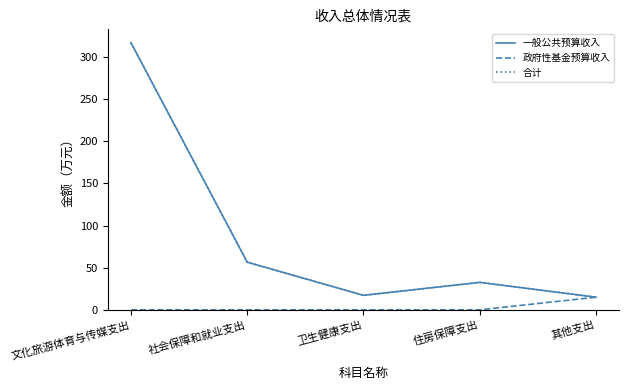

What is the difference between the maximum and minimum values in the 政府性基金预算收入 series?

15.0